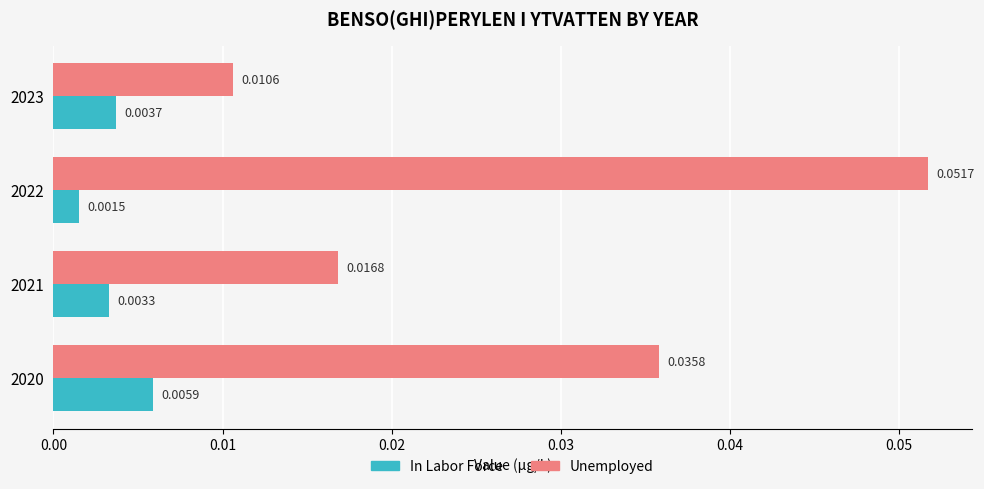

List the labels in order of In Labor Force value, largest first.

2020, 2023, 2021, 2022